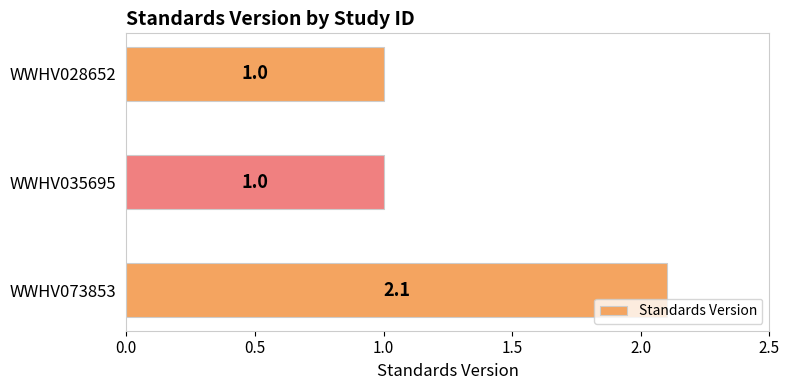

What value does the data have at WWHV073853?

2.1